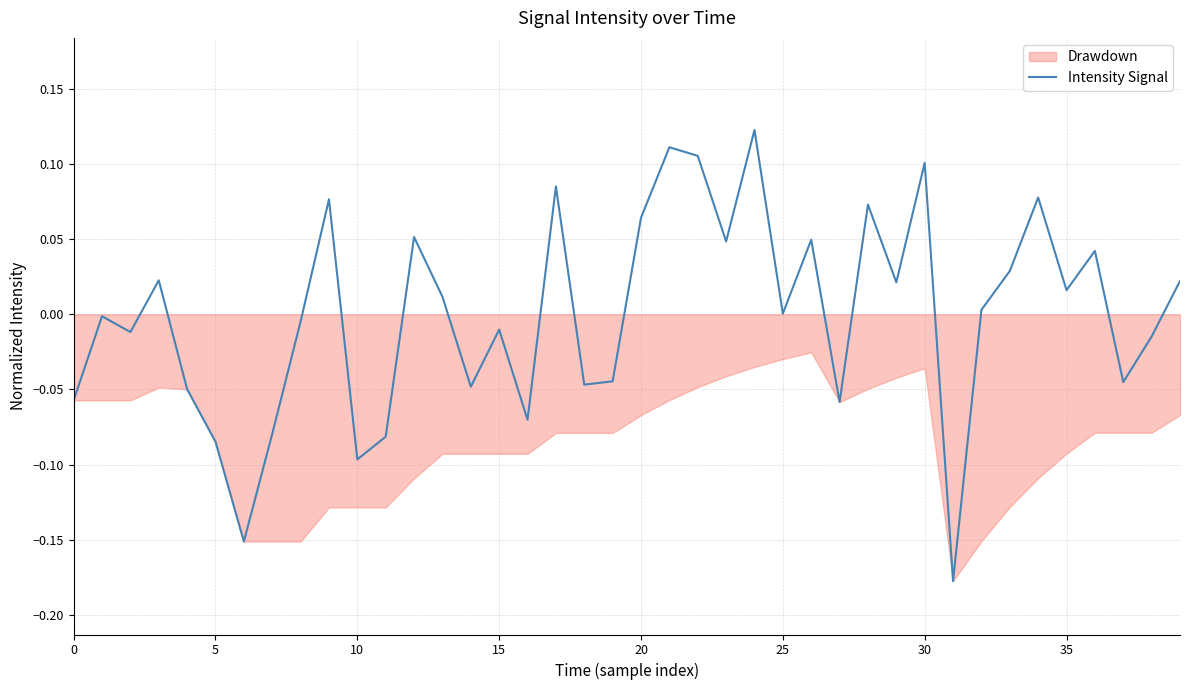

Count the number of values greater than 0.

21